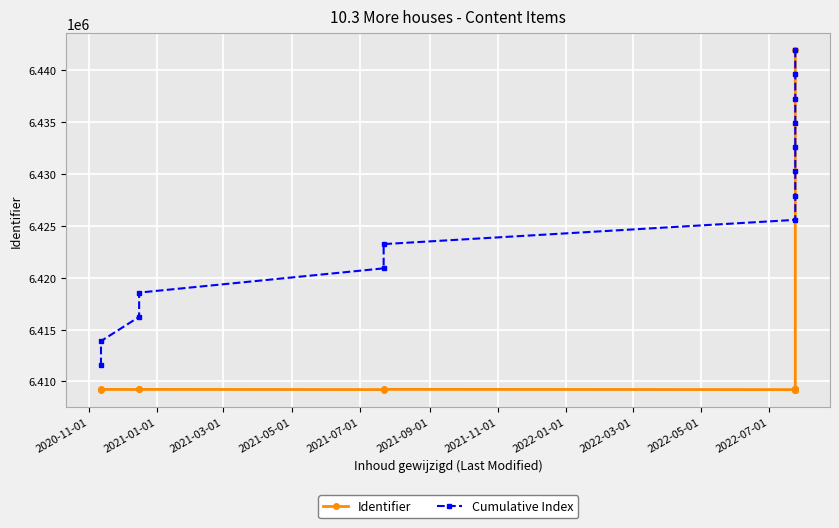

Is it true that Cumulative Index equals 9571009.9 at 2021-01-01?

False